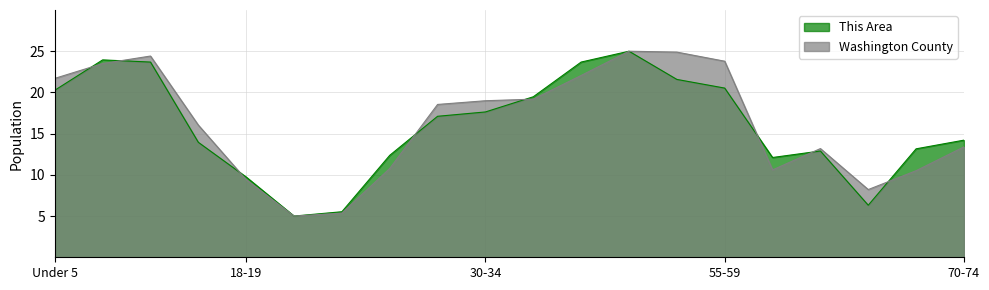

What is the difference between the maximum and minimum values in the Washington County series?

20.0